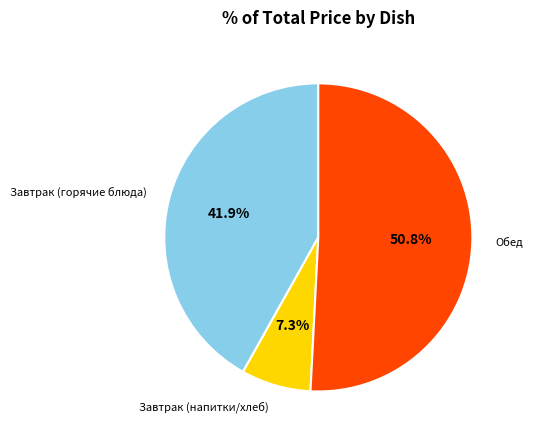

Is there a majority slice in this chart?

Yes